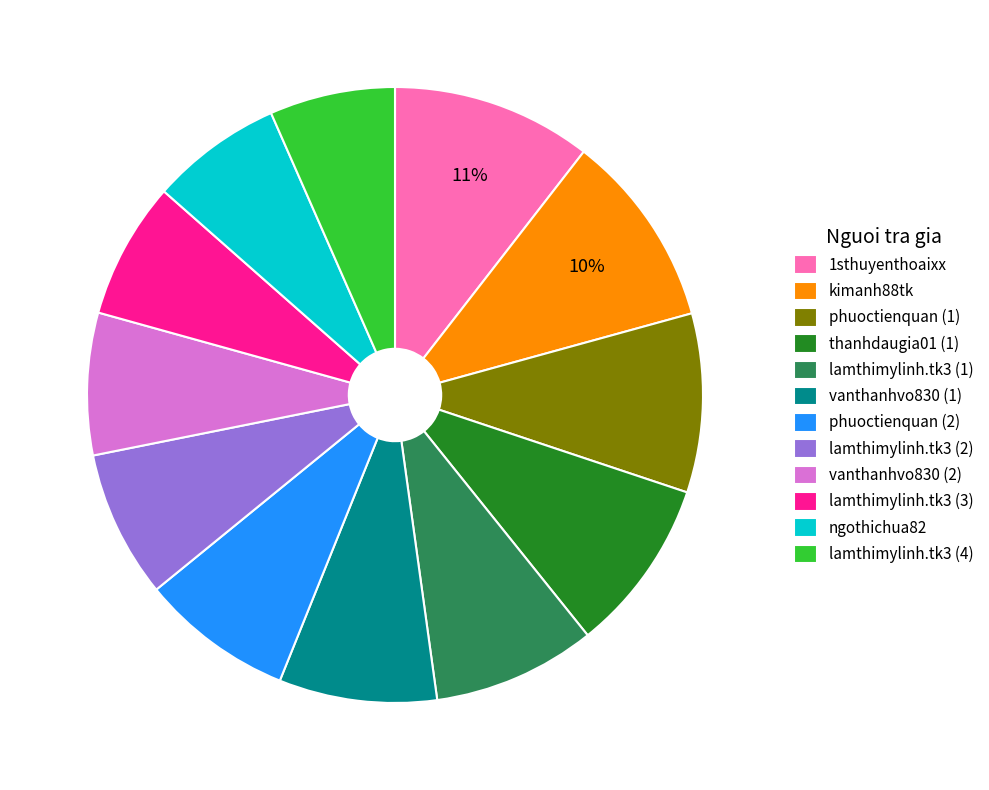

To the nearest percent, what is the combined percentage of lamthimylinh.tk3 (3) and ngothichua82?

14%